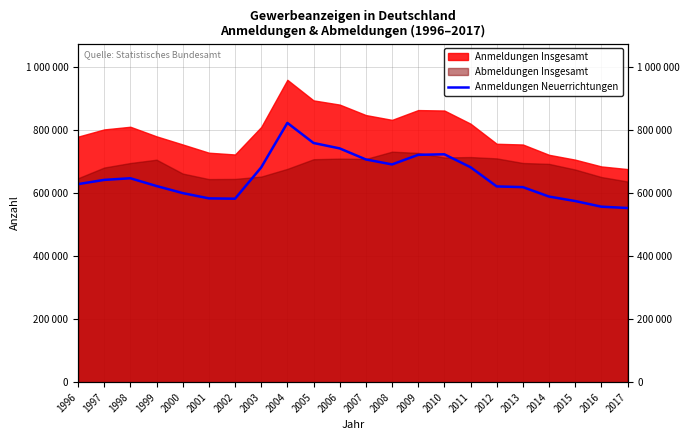

List the labels in order of value, largest first.

2004, 2005, 2006, 2010, 2009, 2007, 2008, 2011, 2003, 1998, 1997, 1996, 1999, 2012, 2013, 2000, 2014, 2001, 2002, 2015, 2016, 2017